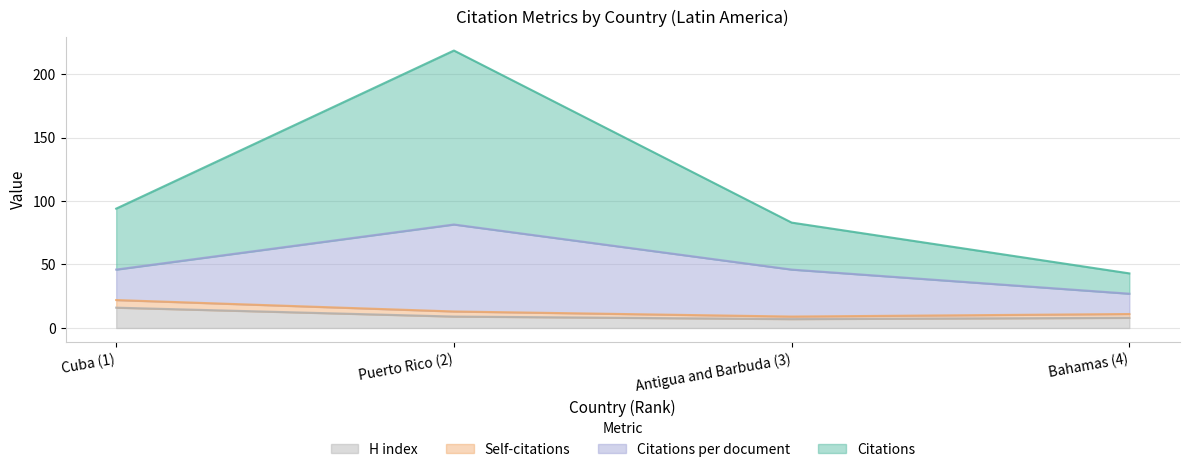

At how many categories does at least one series exceed 128?

1